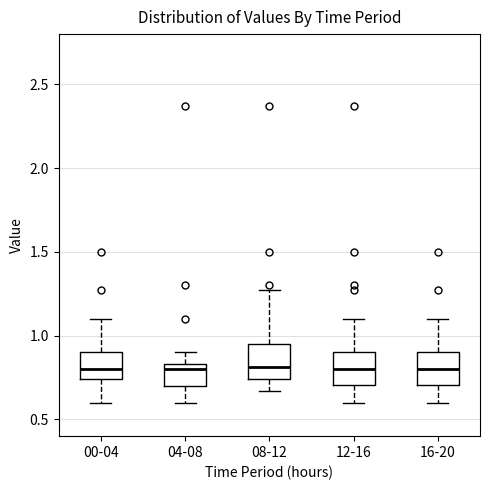

Where is the upper edge of the box for 00-04 on the y-axis? The values are not printed on the chart, so give them approximately, as read against the axis.

0.90